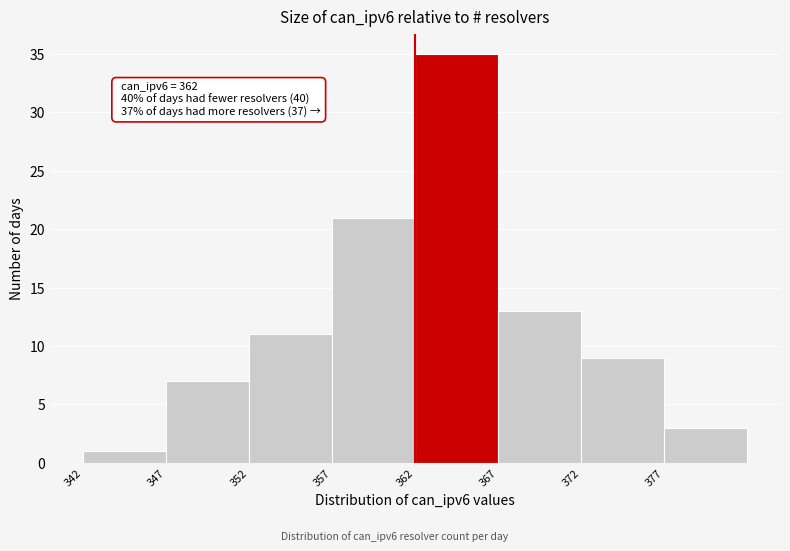

Over which range of the x-axis is the bar tallest?

362 to 367